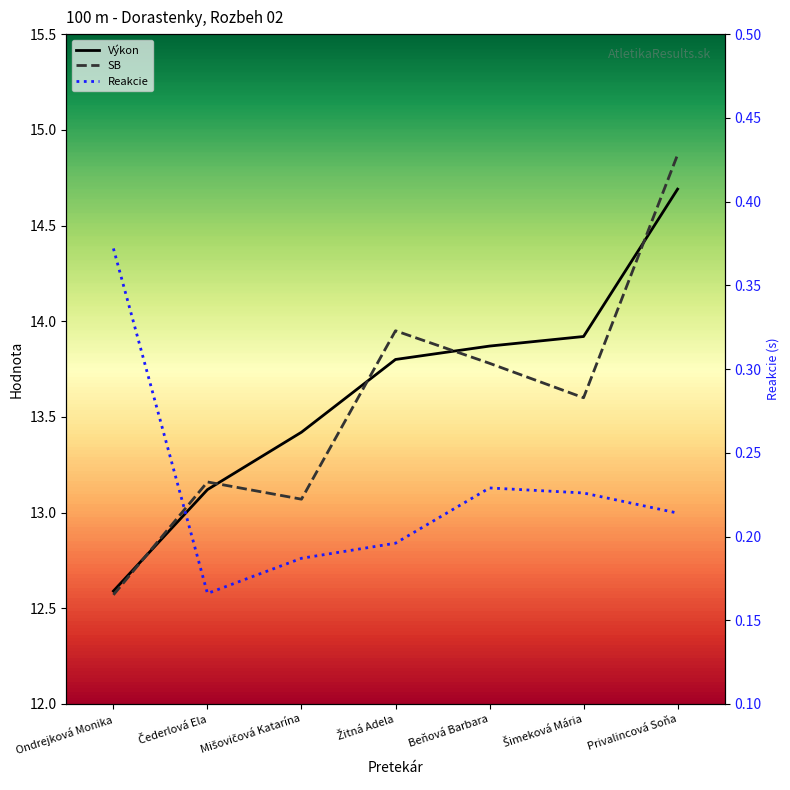

What is the difference between the Výkon values at Čederlová Ela and Žitná Adela?

0.7